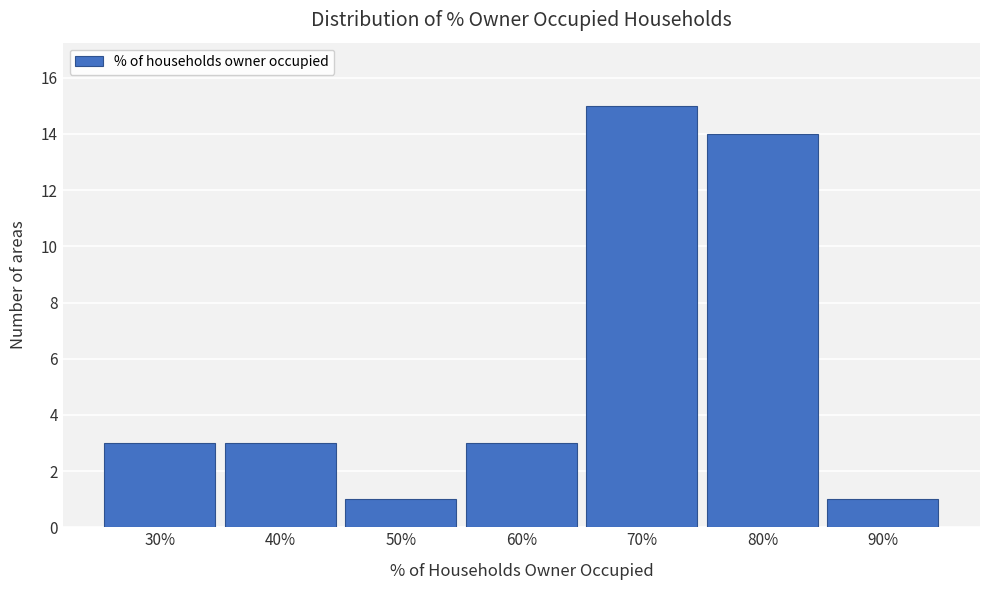

Reading left to right, extract all data points from this chart.

3	3	1	3	15	14	1